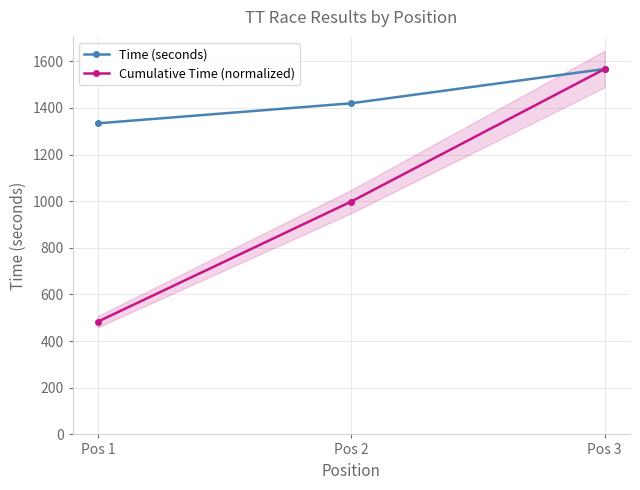

True or false: Time (seconds) has a value of 2466.5 at Pos 2.

False